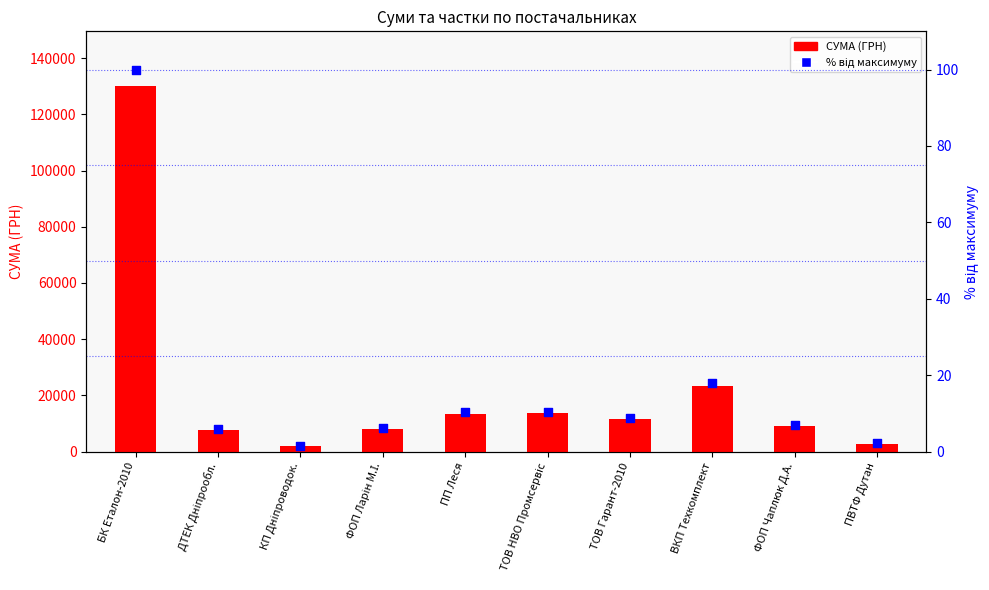

Which series has the largest total across all categories?

СУМА (ГРН)